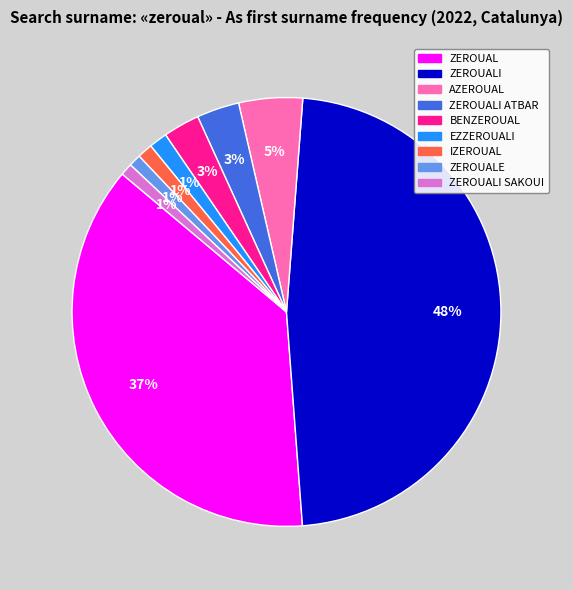

To the nearest percent, what is the average slice percentage?

11%